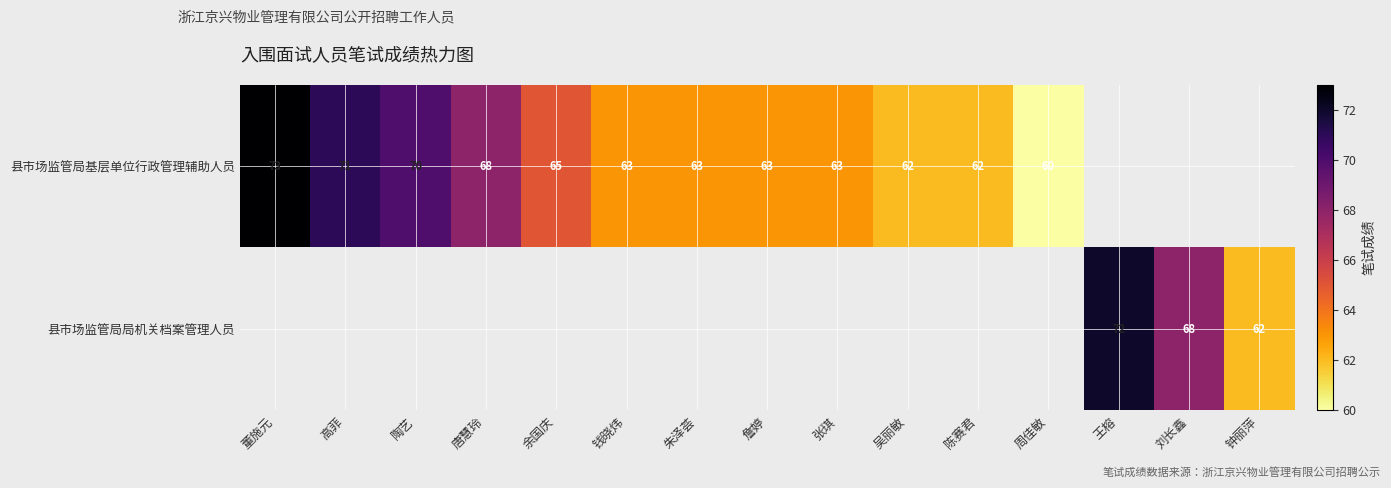

True or false: 县市场监管局基层单位行政管理辅助人员 has a value of 90.3 at 朱泽荟.

False